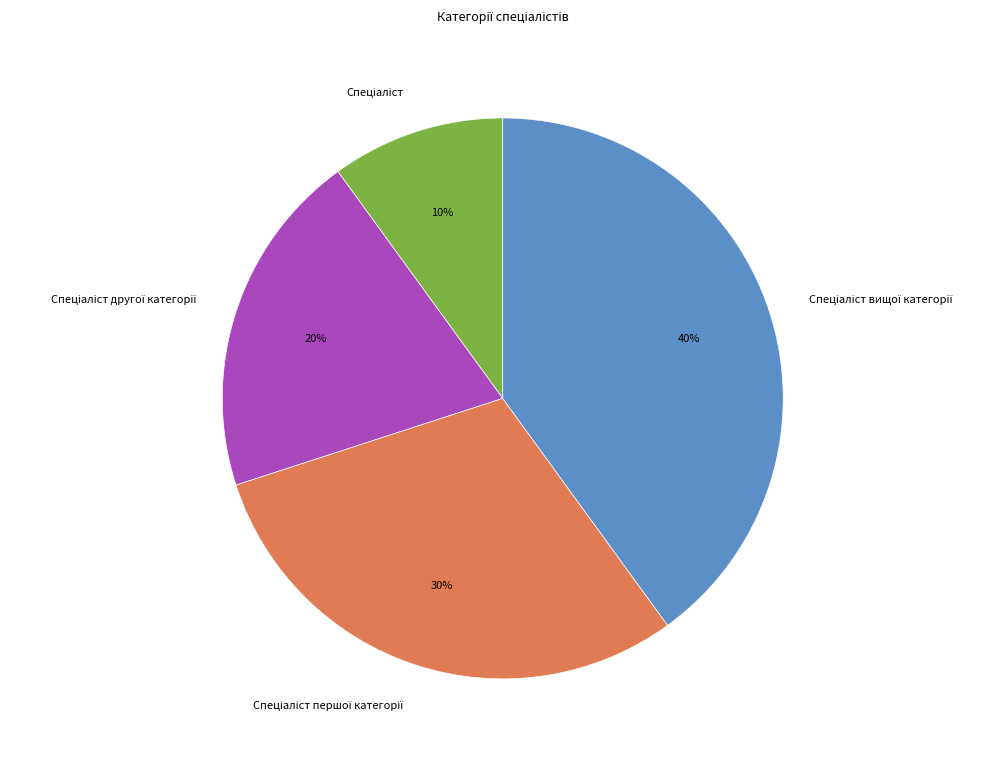

Is there any slice that represents more than half of the pie?

No